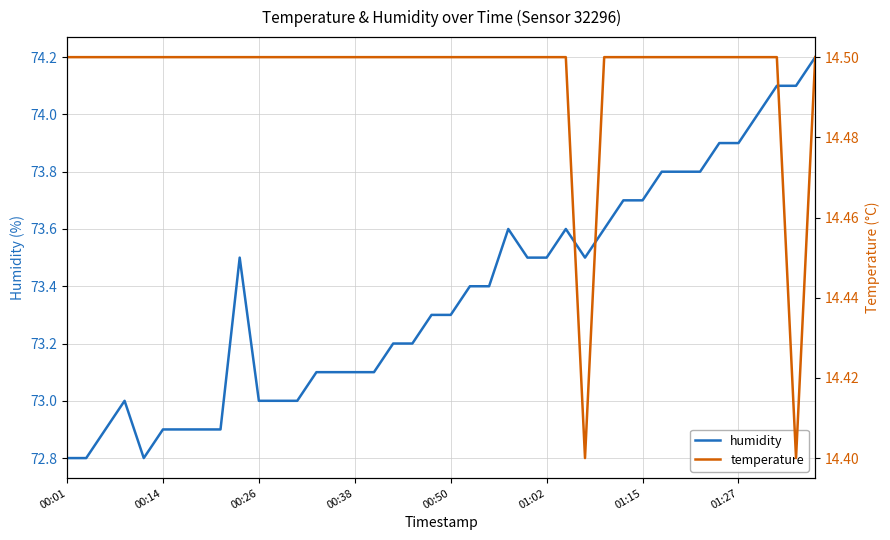

The humidity series shows 72.9 at 00:14. True or false?

True